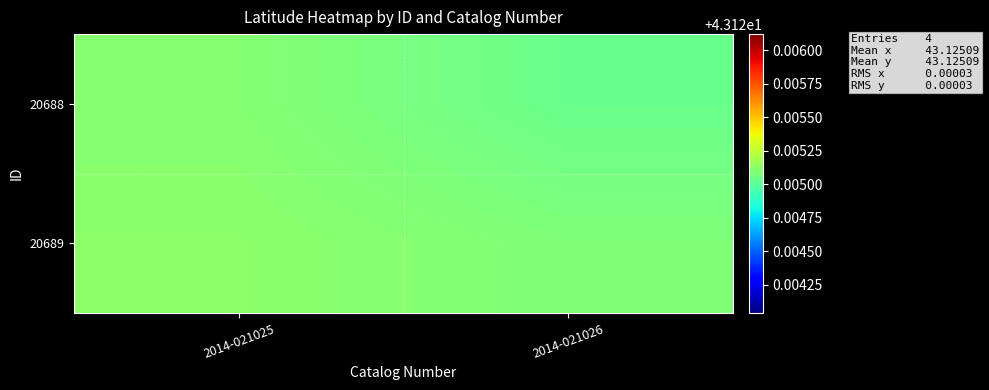

What is the greatest value displayed?

43.1